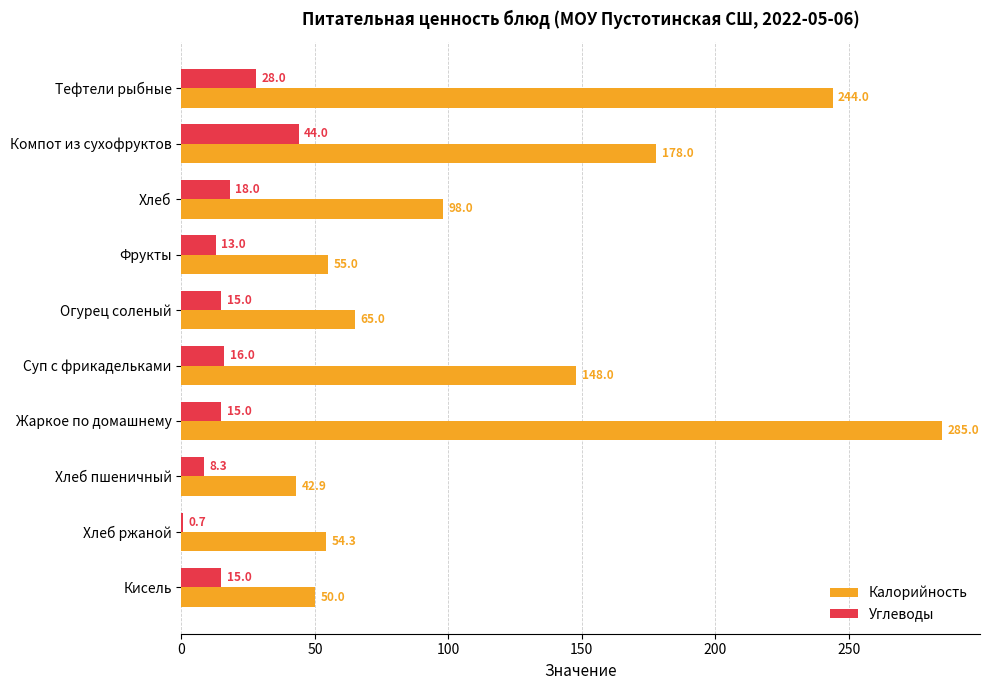

What is the highest value of the Калорийность series?

285.0